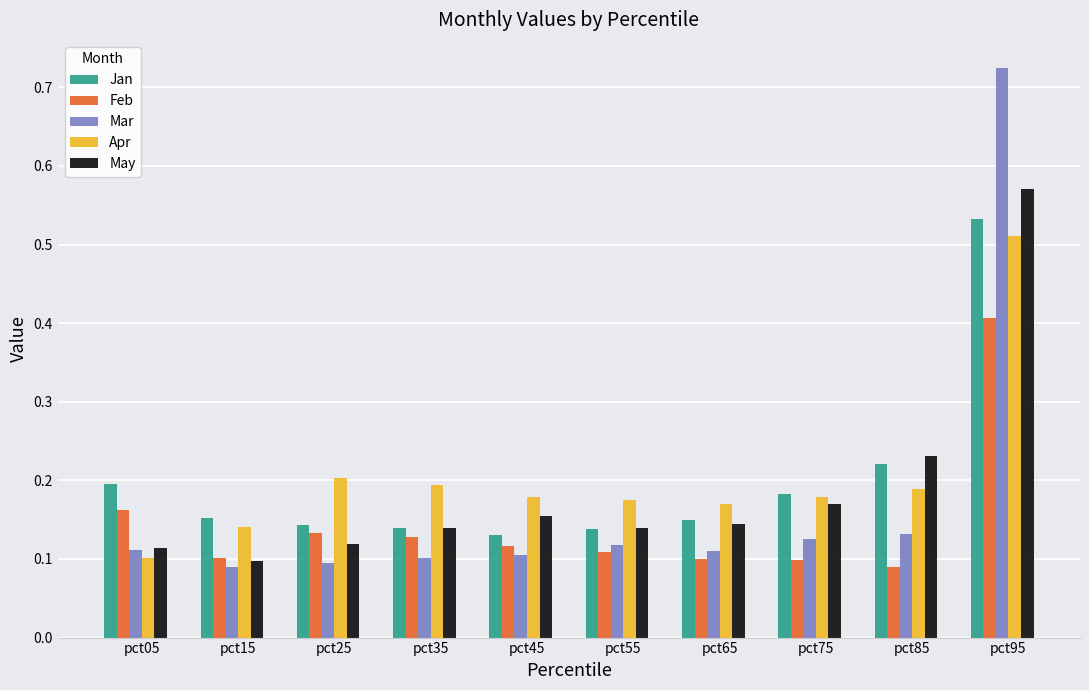

At which label is May closest to 0?

pct15